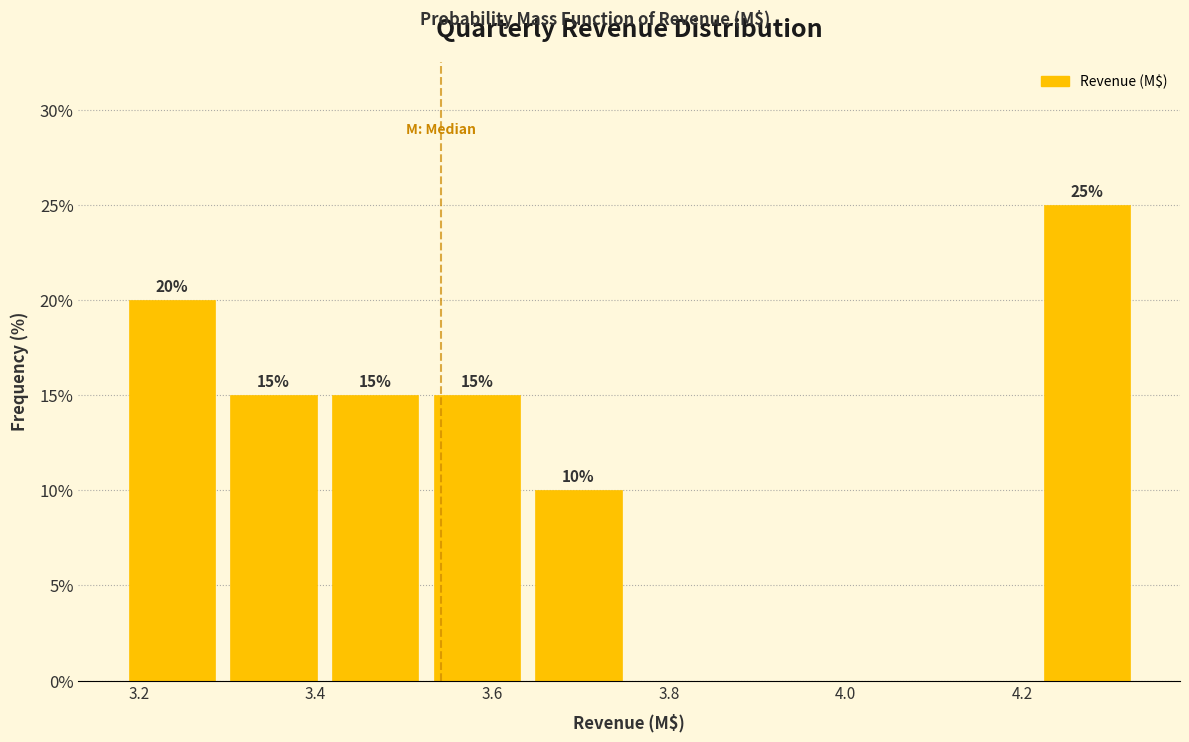

Over which range of the x-axis is the bar tallest?

4.22 to 4.34